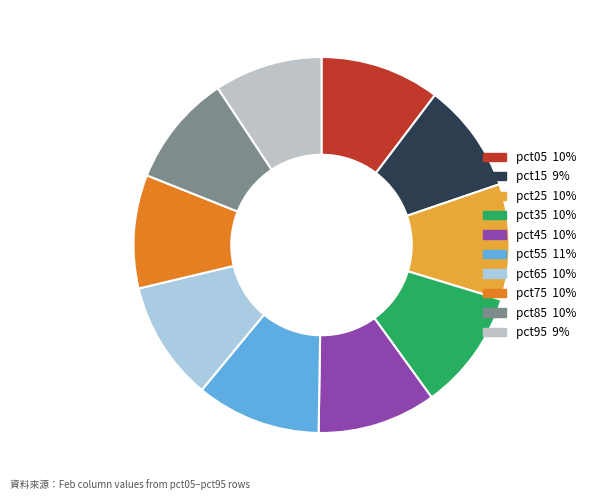

How many segments does this pie chart have?

10